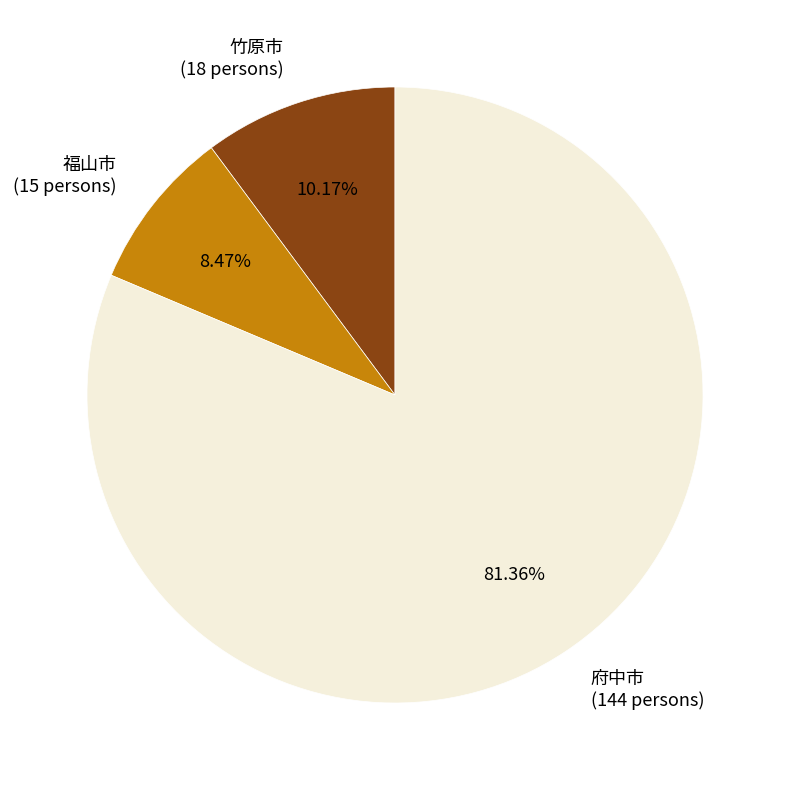

True or false: 府中市 accounts for 81% of the total.

True